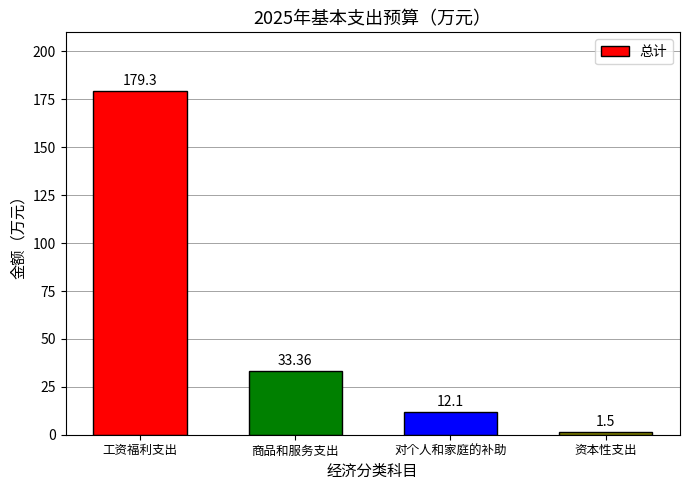

What is the average value?

56.6